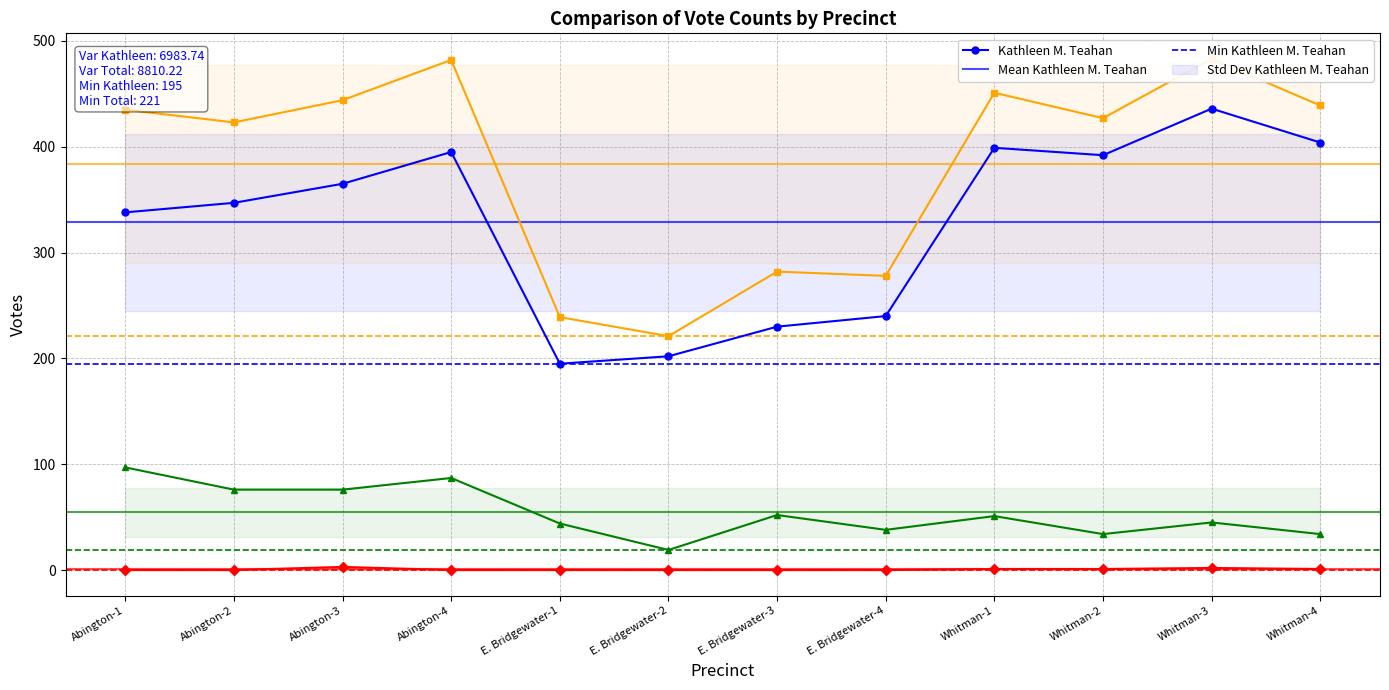

What is the sum of all All Others values?

8